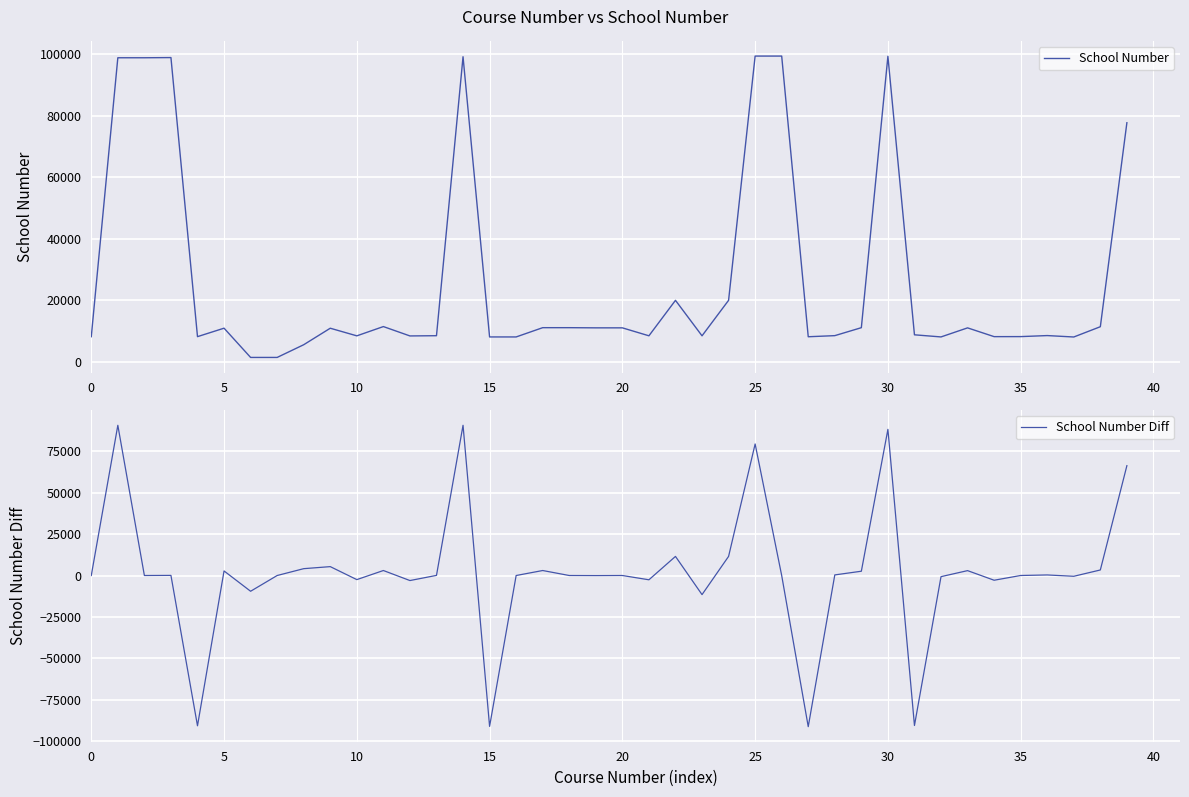

What is the spread (max minus min) of values at 37?

8582